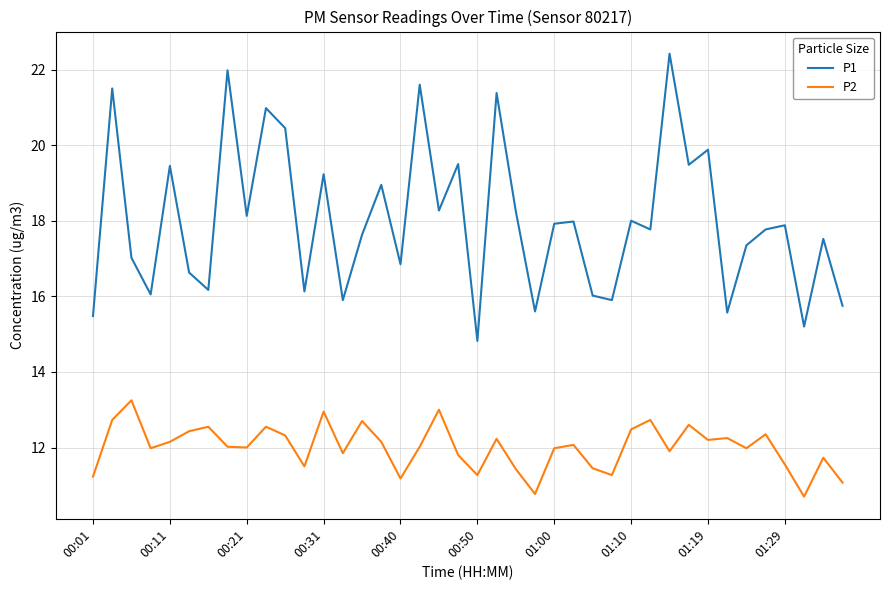

Rank the series by their maximum value, from lowest to highest.

P2, P1